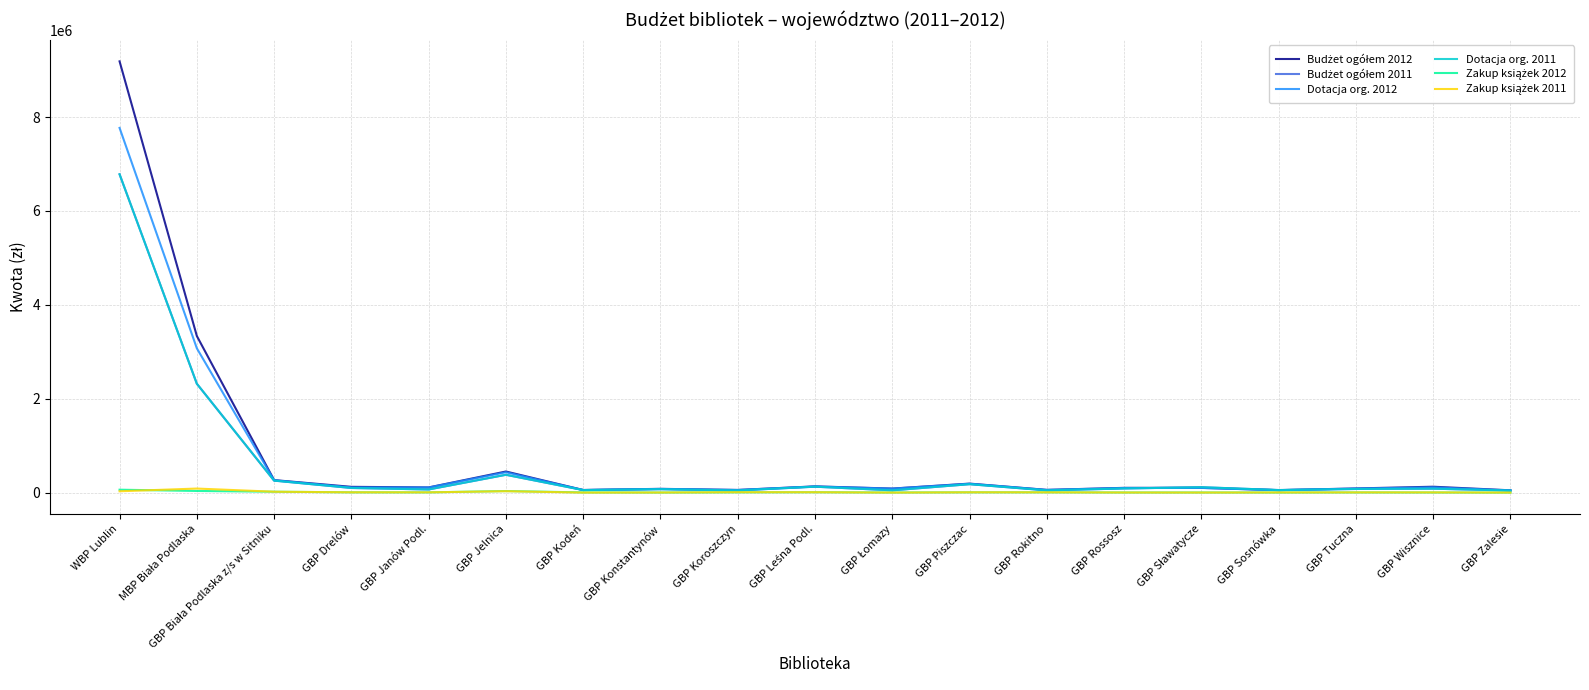

Does the chart display data point markers on the line(s)?

No